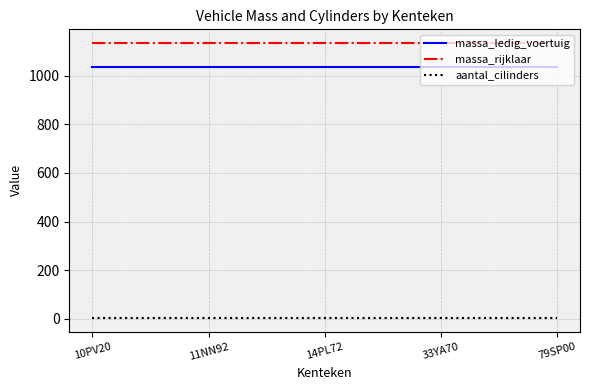

The value of massa_rijklaar at 33YA70 is 784. True or false?

False